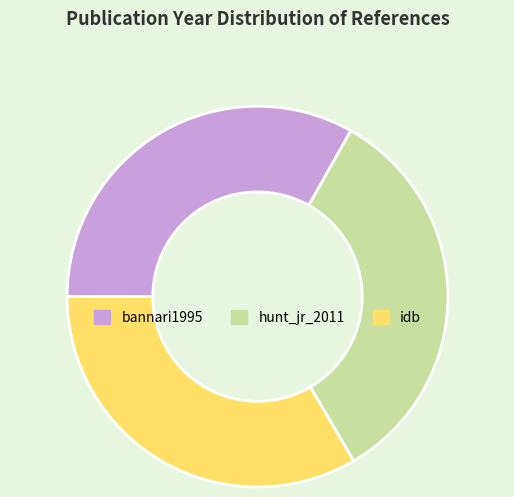

What is the ratio of the value at hunt_jr_2011 to the value at idb?

1.0